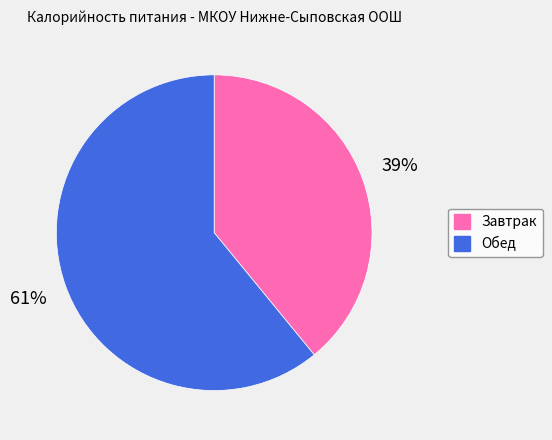

What is the largest slice in the pie chart?

Обед